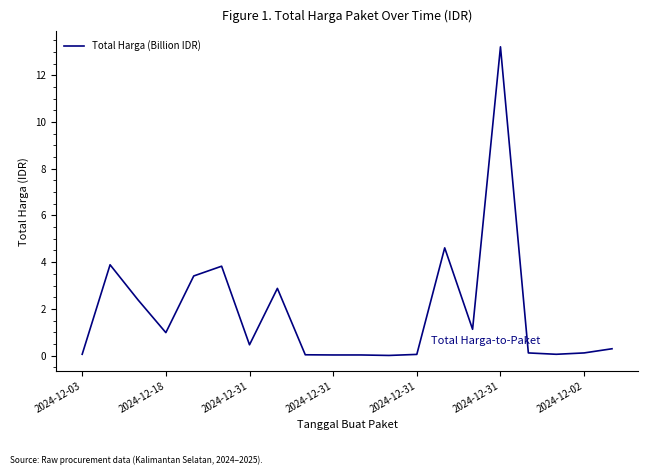

What is the maximum value shown in the chart?

13.2